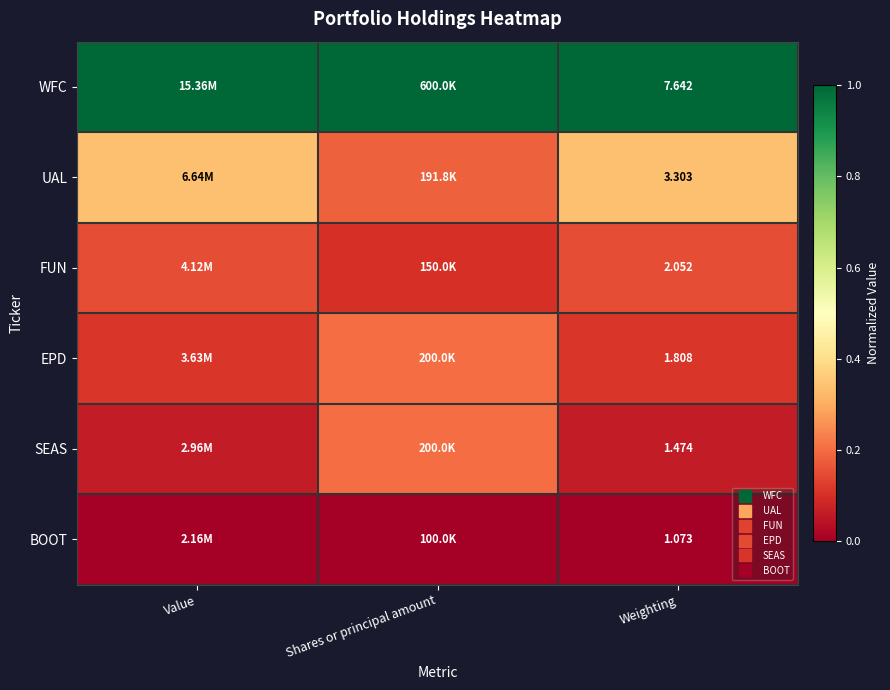

True or false: SEAS has a value of 0.2 at Shares or principal amount.

True